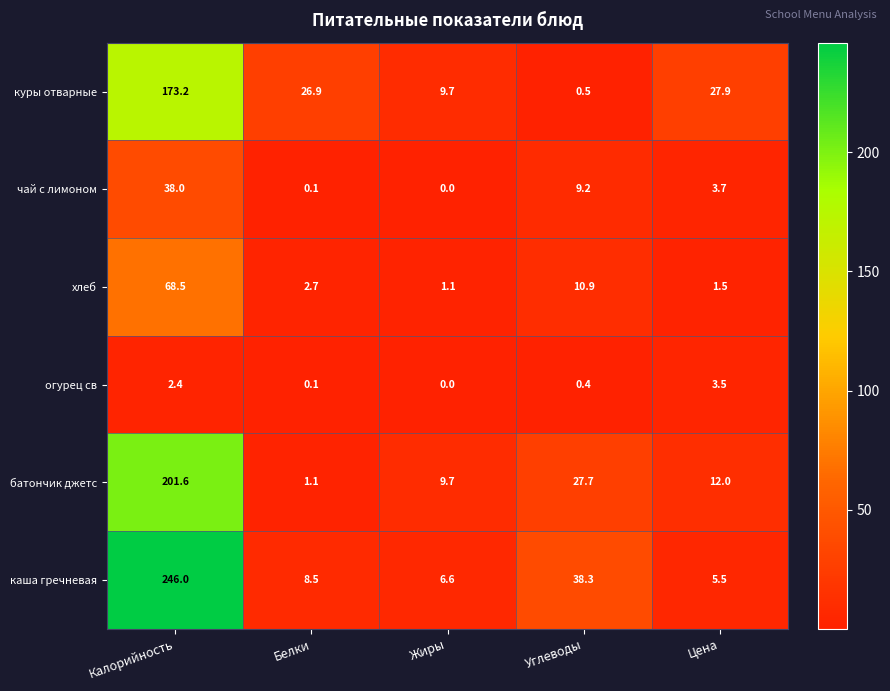

At Калорийность, list the series in order from smallest to largest.

огурец св, чай с лимоном, хлеб, куры отварные, батончик джетс, каша гречневая